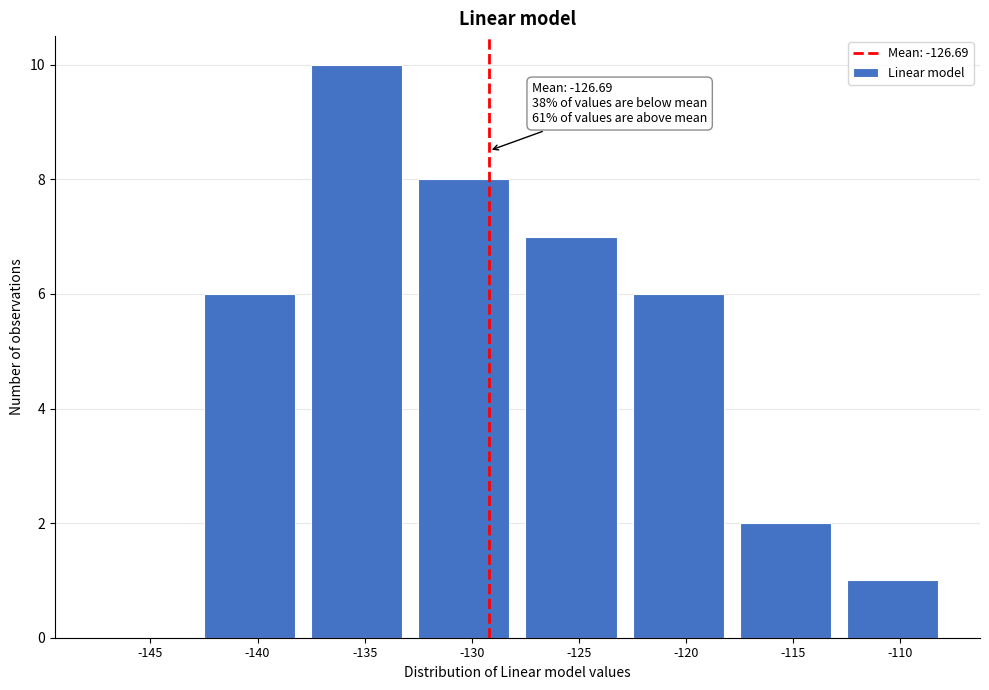

Reading right to left, what are all the values shown in this chart?

-110=1	-115=2	-120=6	-125=7	-130=8	-135=10	-140=6	-145=0